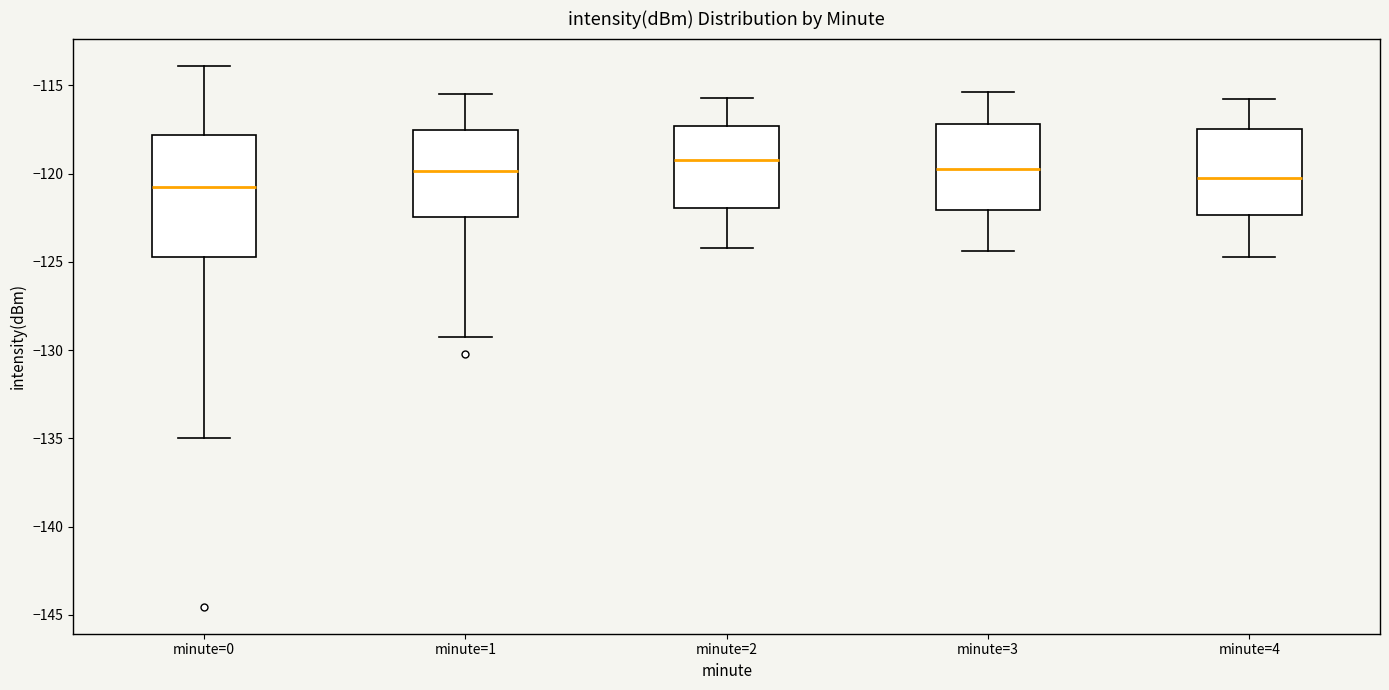

Reading left to right, read every box against the y-axis: the position of its median line, the range the box covers, and the ends of its whiskers. The values are not printed on the chart, so give them approximately, as read against the axis.

minute=0: median -120.5, box -124.5 to -118.0, whiskers -135.0 to -114.0
minute=1: median -120.0, box -122.5 to -117.5, whiskers -129.5 to -115.5
minute=2: median -119.0, box -122.0 to -117.5, whiskers -124.0 to -115.5
minute=3: median -119.5, box -122.0 to -117.0, whiskers -124.5 to -115.5
minute=4: median -120.0, box -122.5 to -117.5, whiskers -124.5 to -116.0